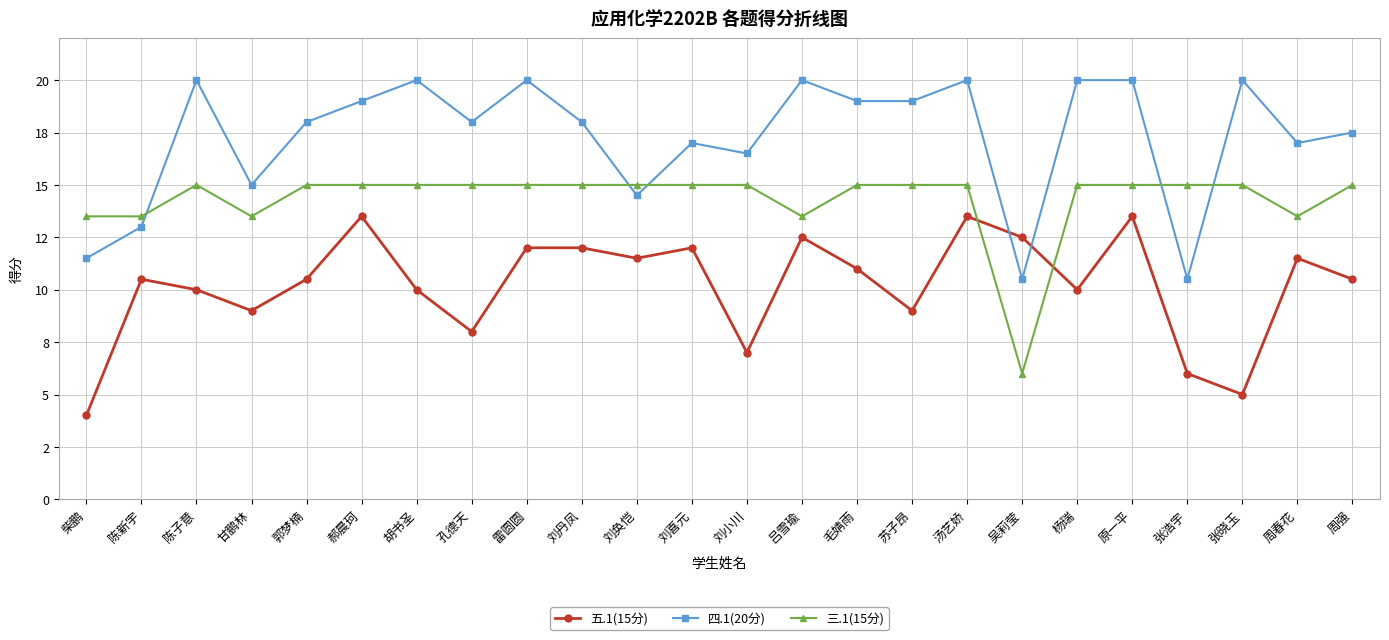

Which series has the largest total across all categories?

四.1(20分)